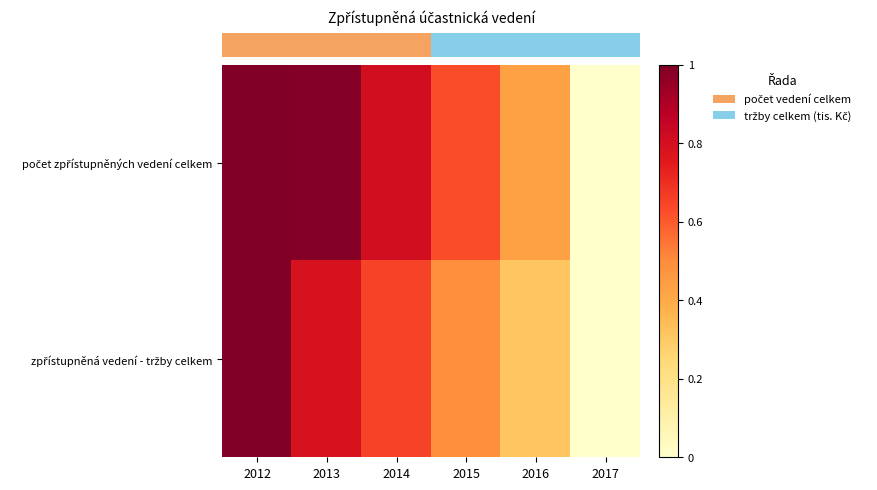

Between 2016 and 2017, which series saw the biggest shift?

row_0